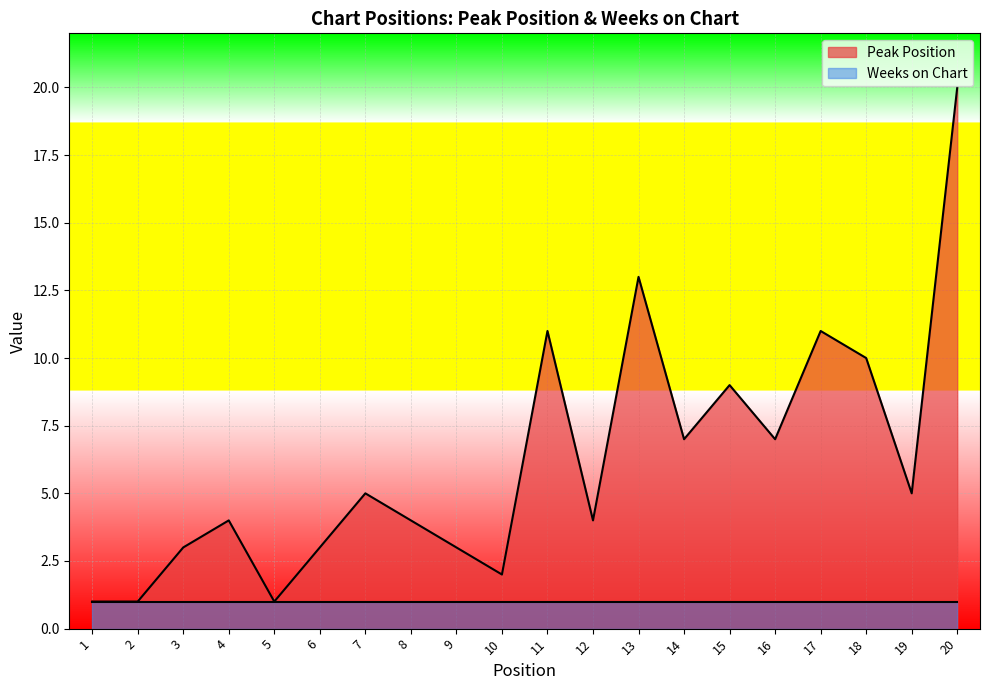

Reading left to right, extract all data points from this chart.

1=1	2=1	3=3	4=4	5=1	6=3	7=5	8=4	9=3	10=2	11=11	12=4	13=13	14=7	15=9	16=7	17=11	18=10	19=5	20=20